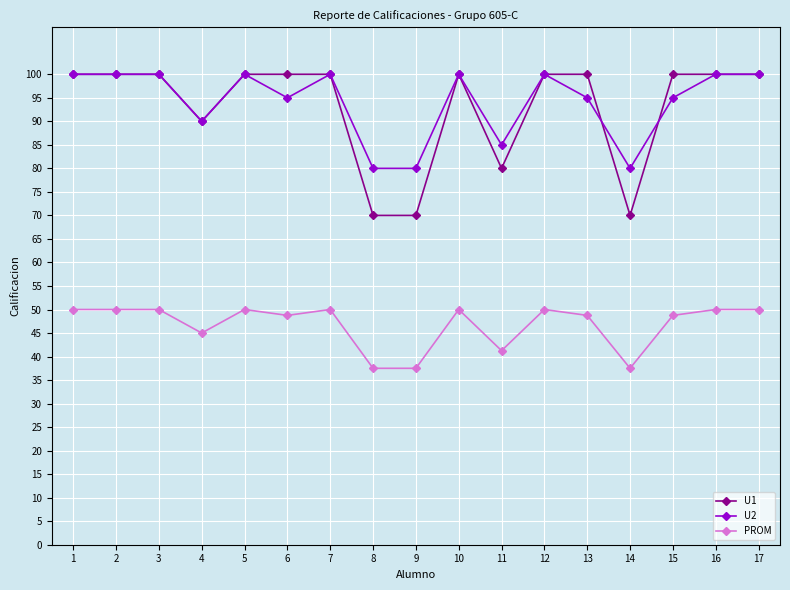

What is the value of the PROM point at the 9th from the left?

37.5